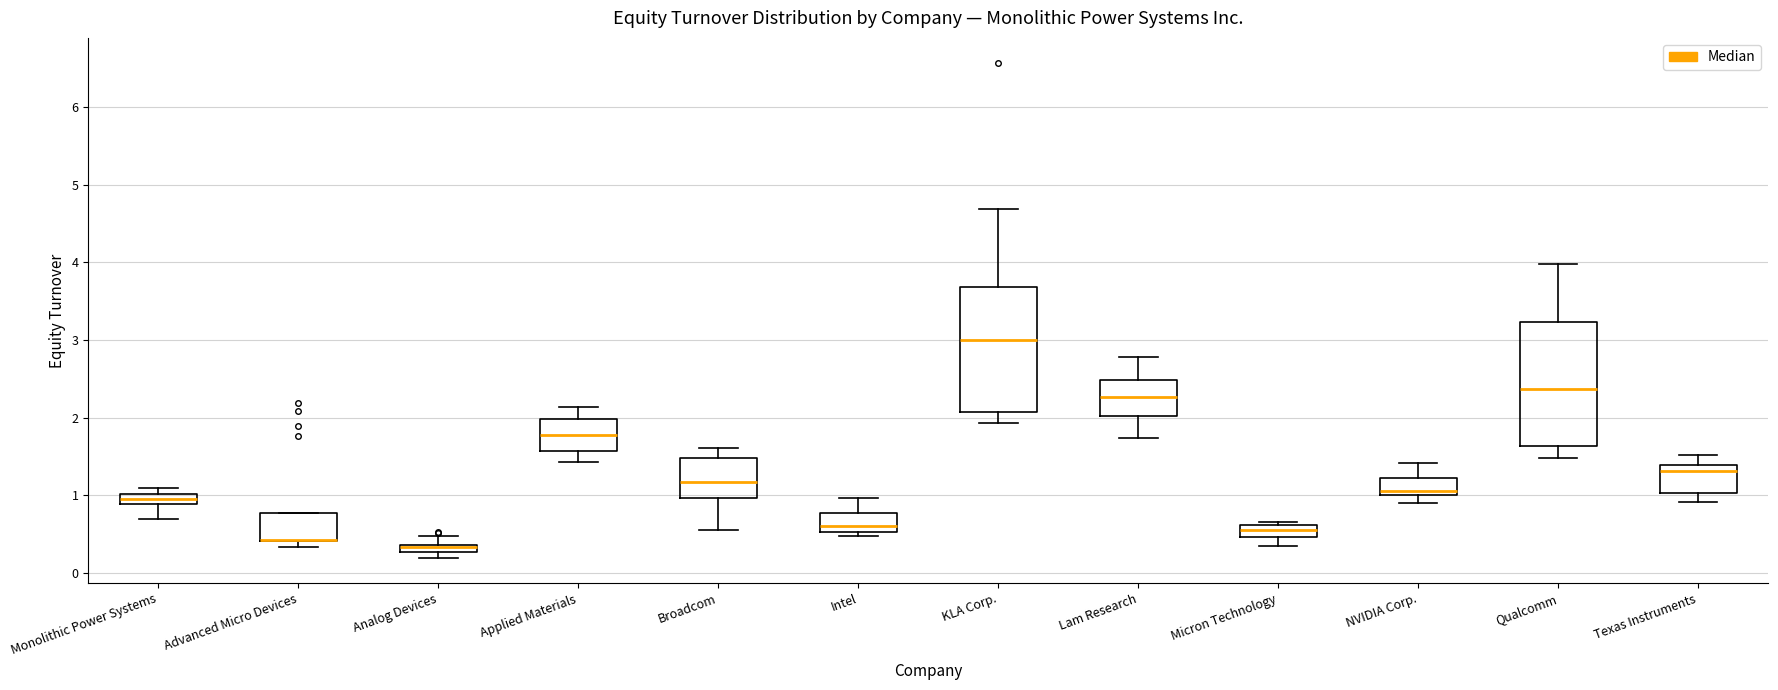

Where is the upper edge of the box for Applied Materials on the y-axis? The values are not printed on the chart, so give them approximately, as read against the axis.

2.0